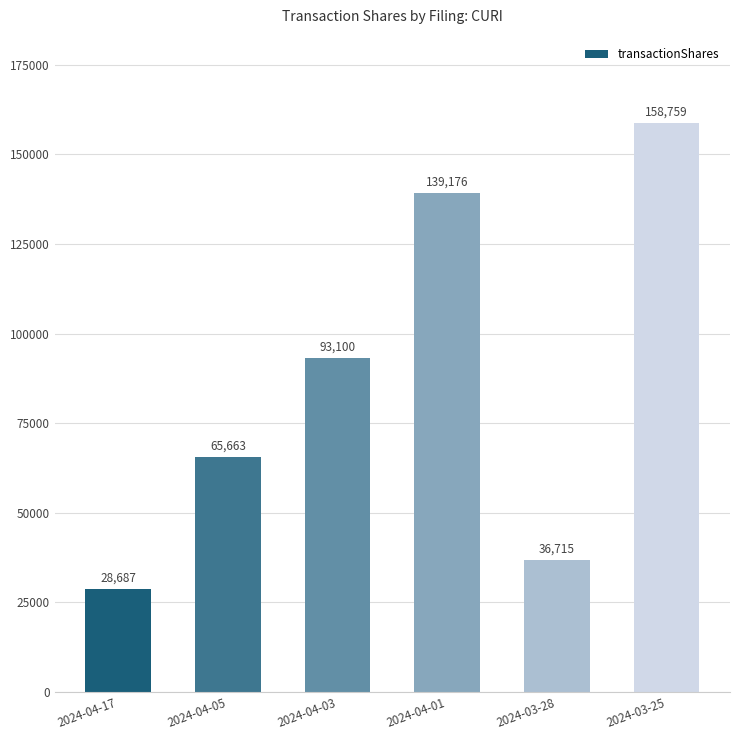

What is the difference between the maximum and minimum values?

130072